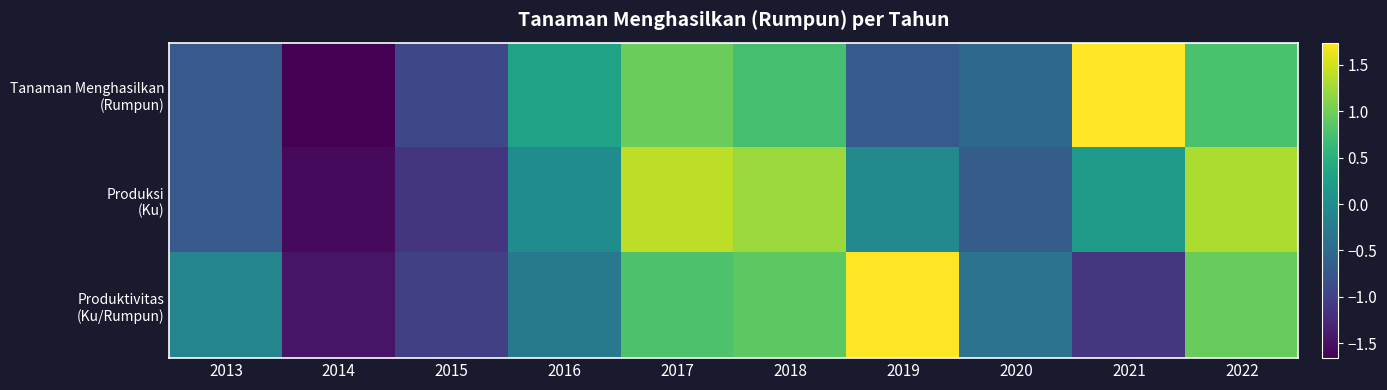

Which series has the largest range (max minus min)?

Tanaman Menghasilkan (Rumpun)